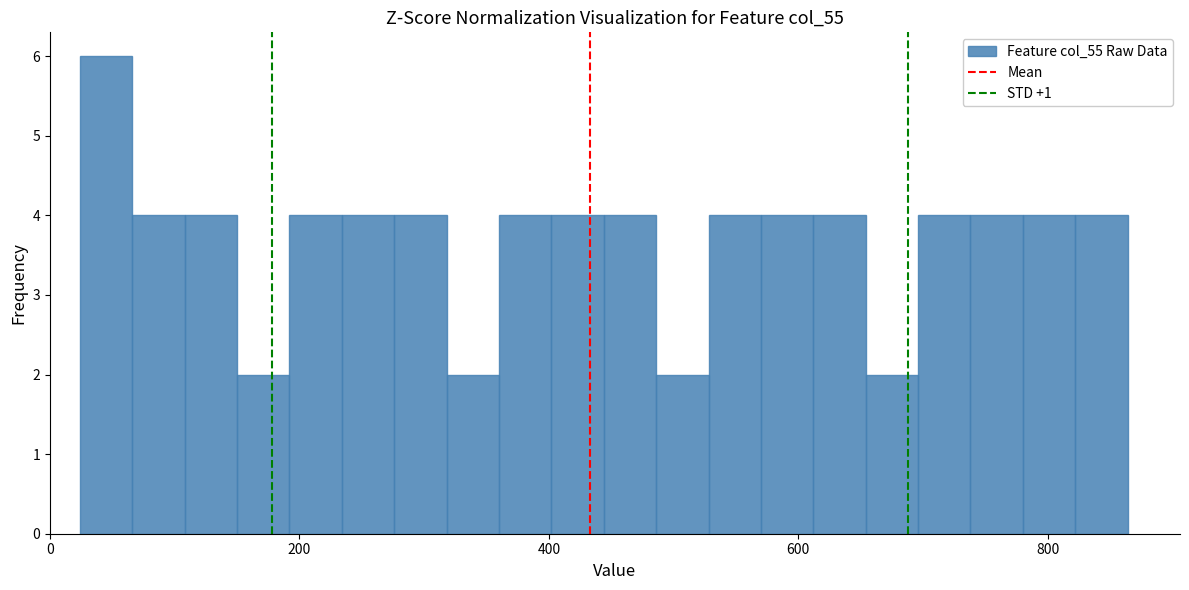

Read against the x-axis, roughly where is the centre of the tallest bar?

40